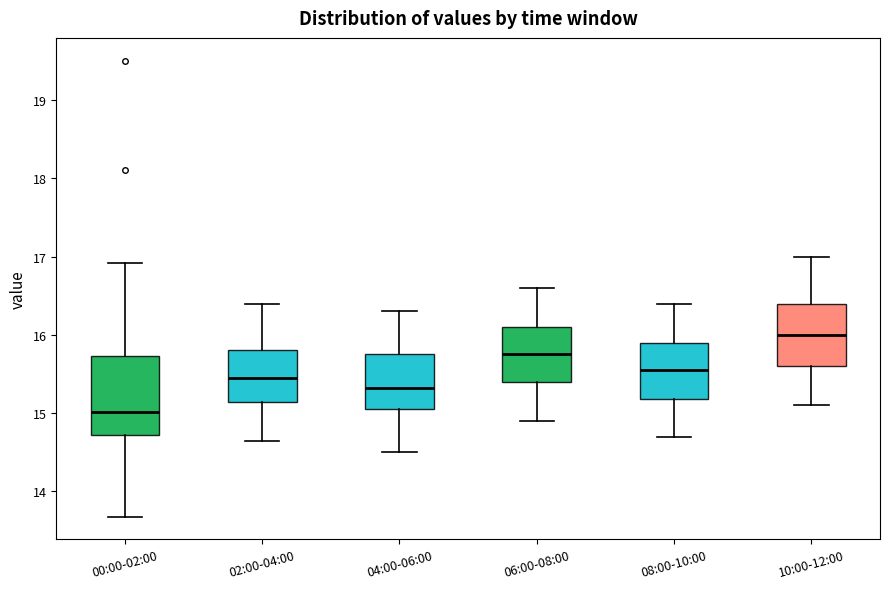

Which box's median line is the highest?

10:00-12:00